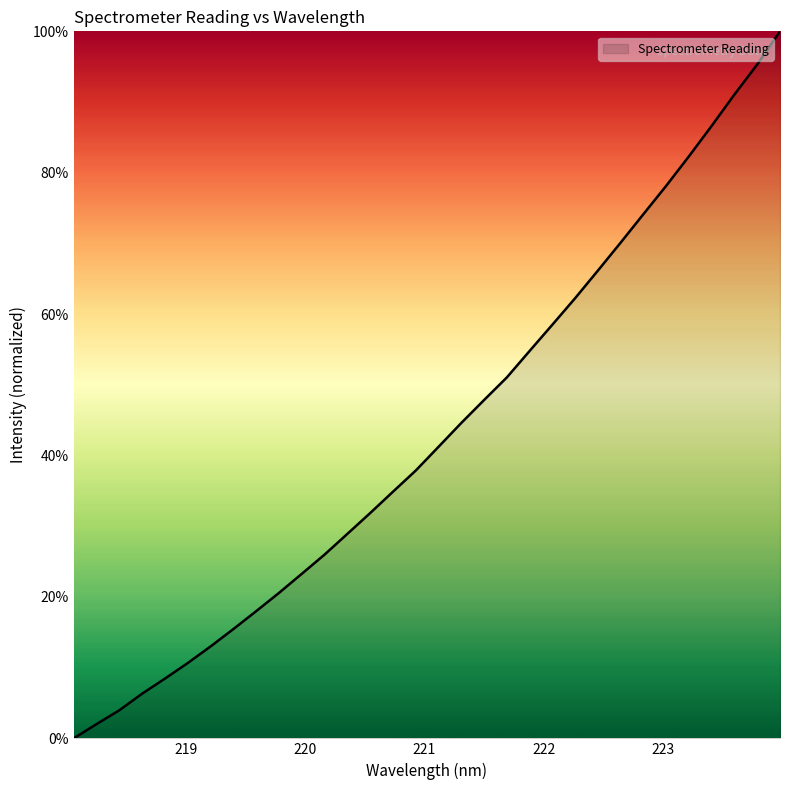

True or false: there are more than 0 points higher than both neighbors.

False